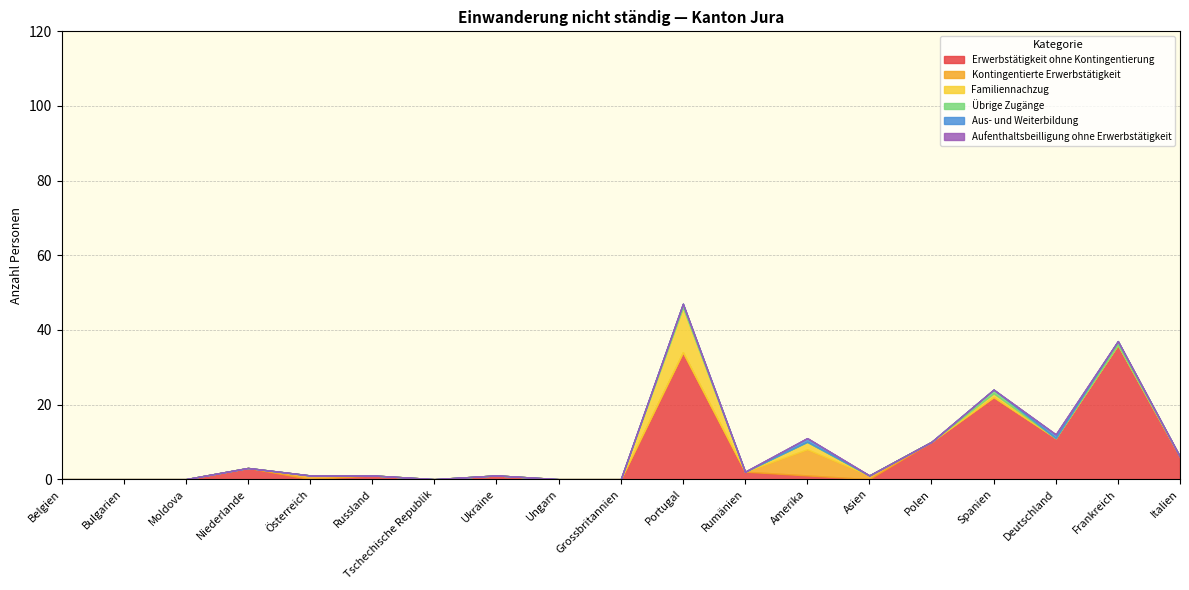

Does the chart display data point markers on the line(s)?

No